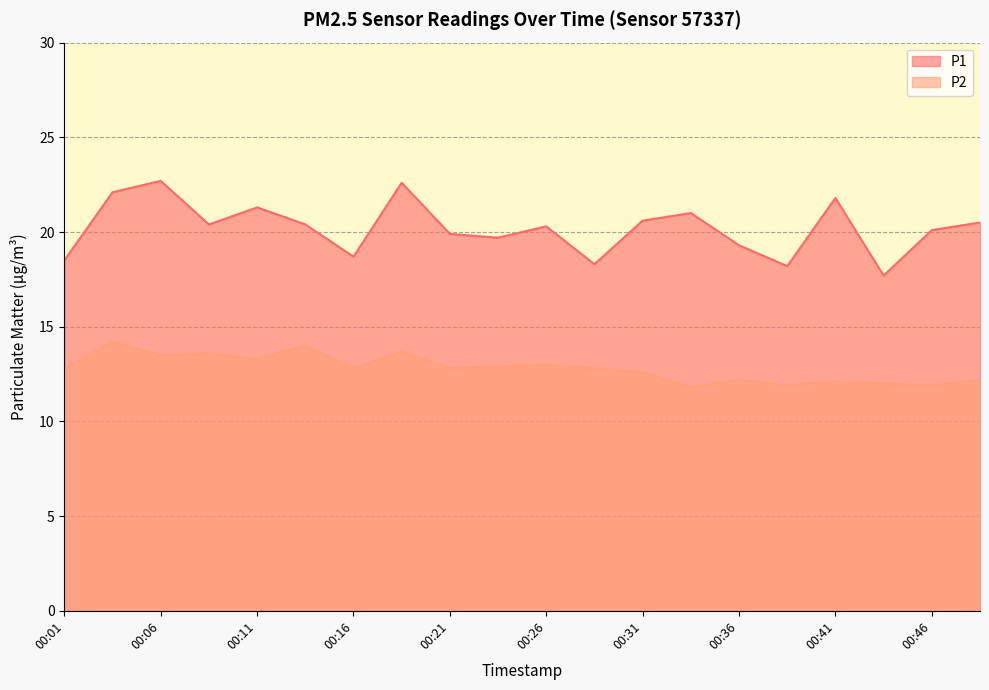

Where is the first local minimum for P2?

00:06